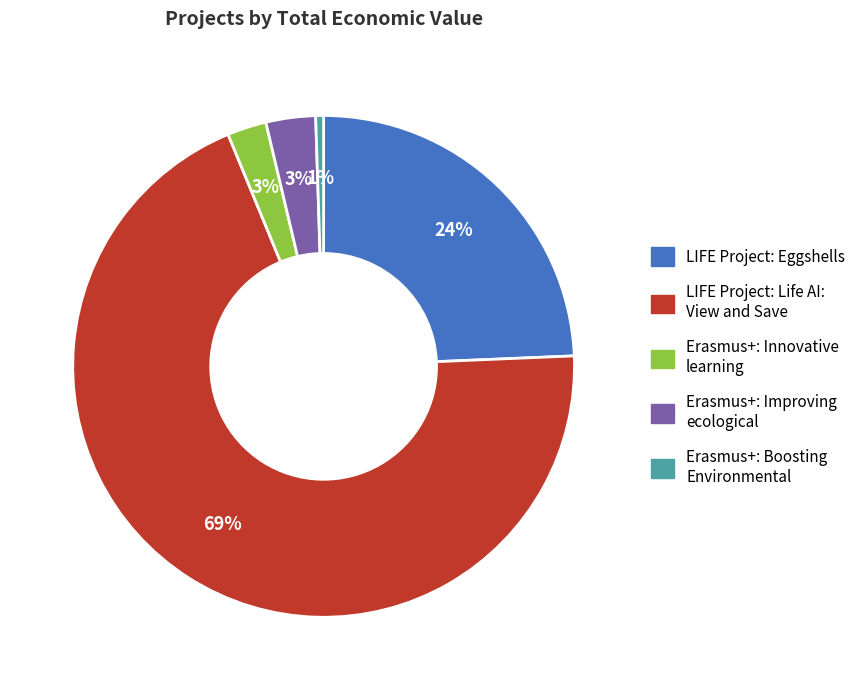

Does LIFE Project: Life AI: View and Save account for over 50% of the chart?

Yes